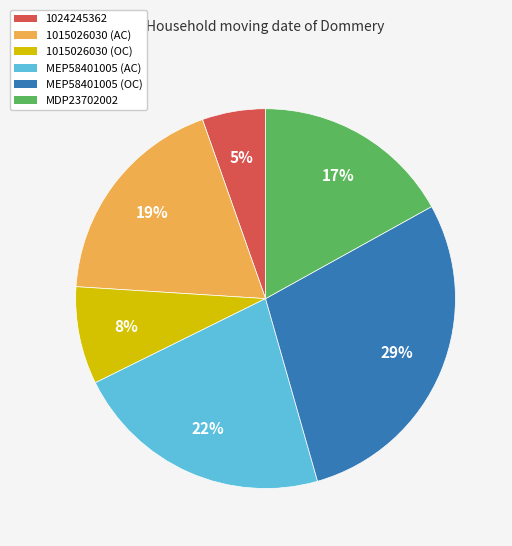

Which slice is the smallest?

1024245362